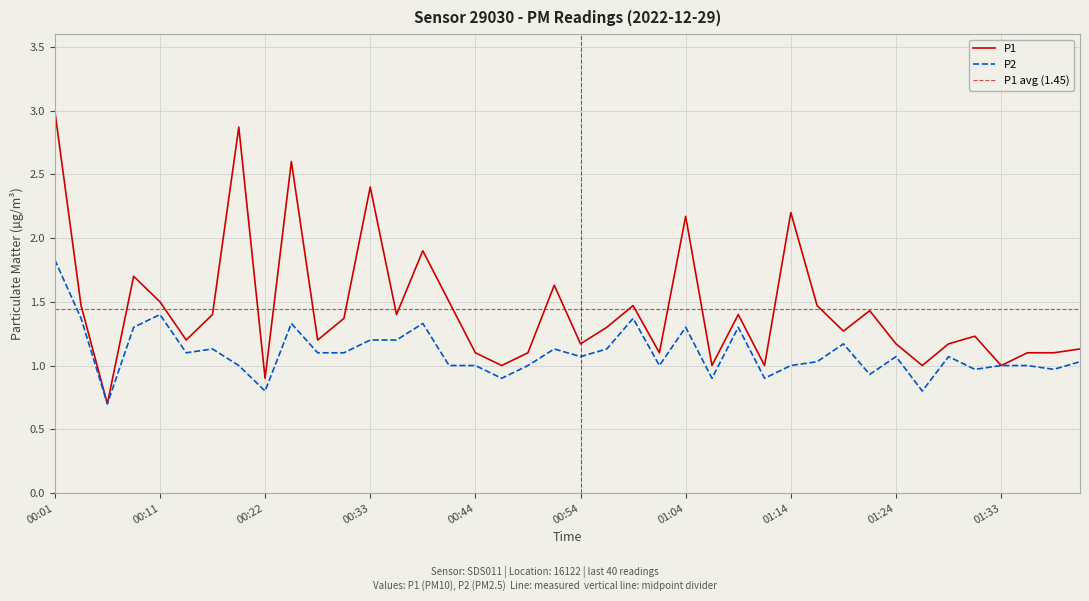

At which category does the chart reach its peak across all series?

00:01